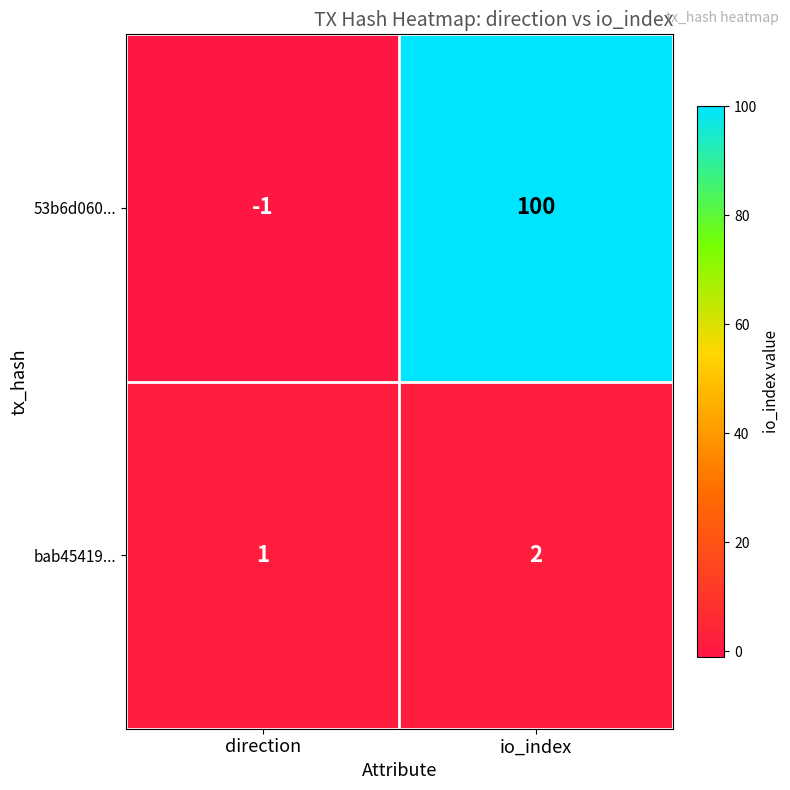

What is the difference between the maximum and minimum values in the 53b6d060... series?

101